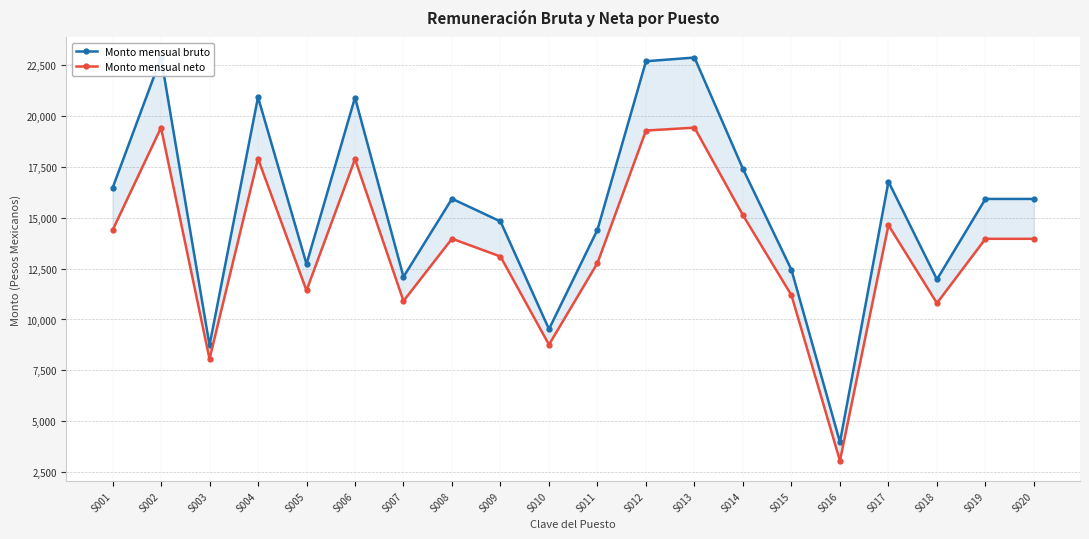

What is the sum of the Monto mensual bruto values at S001 and S020?

32365.7